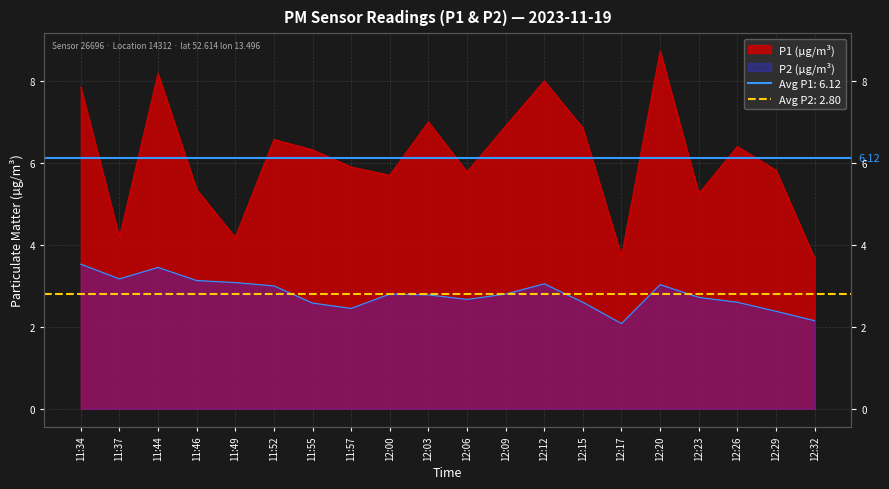

Reading right to left, list all the values displayed in this chart.

P1: 12:32=3.7	12:29=5.8	12:26=6.4	12:23=5.2	12:20=8.7	12:17=3.7	12:15=6.8	12:12=8.0	12:09=6.9	12:06=5.8	12:03=7.0	12:00=5.7	11:57=5.9	11:55=6.3	11:52=6.6	11:49=4.2	11:46=5.3	11:44=8.2	11:37=4.2	11:34=7.8
P2: 12:32=2.1	12:29=2.4	12:26=2.6	12:23=2.7	12:20=3.0	12:17=2.1	12:15=2.6	12:12=3.0	12:09=2.8	12:06=2.7	12:03=2.8	12:00=2.8	11:57=2.5	11:55=2.6	11:52=3.0	11:49=3.1	11:46=3.1	11:44=3.5	11:37=3.2	11:34=3.5